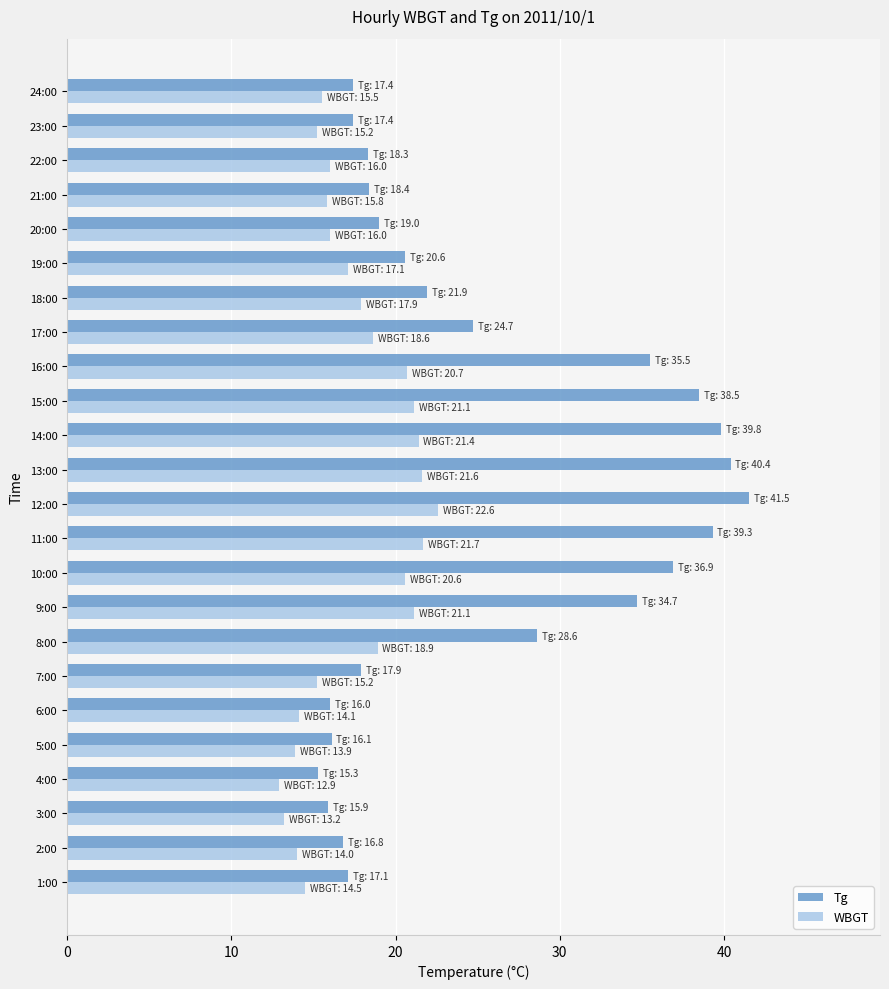

Rank the series by their maximum value, from lowest to highest.

WBGT, Tg